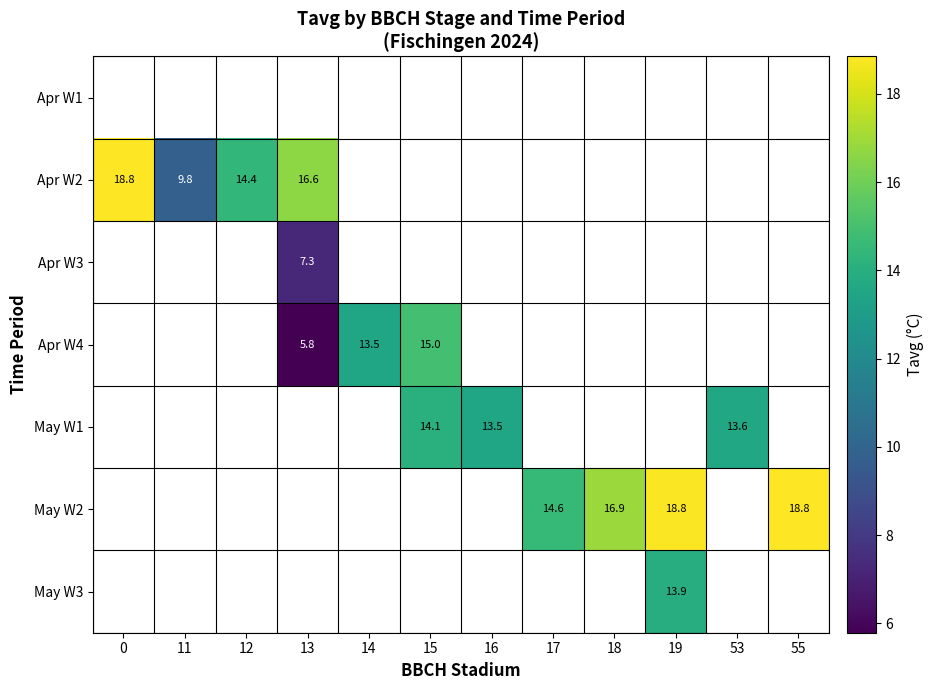

Count the number of categories in the chart.

12